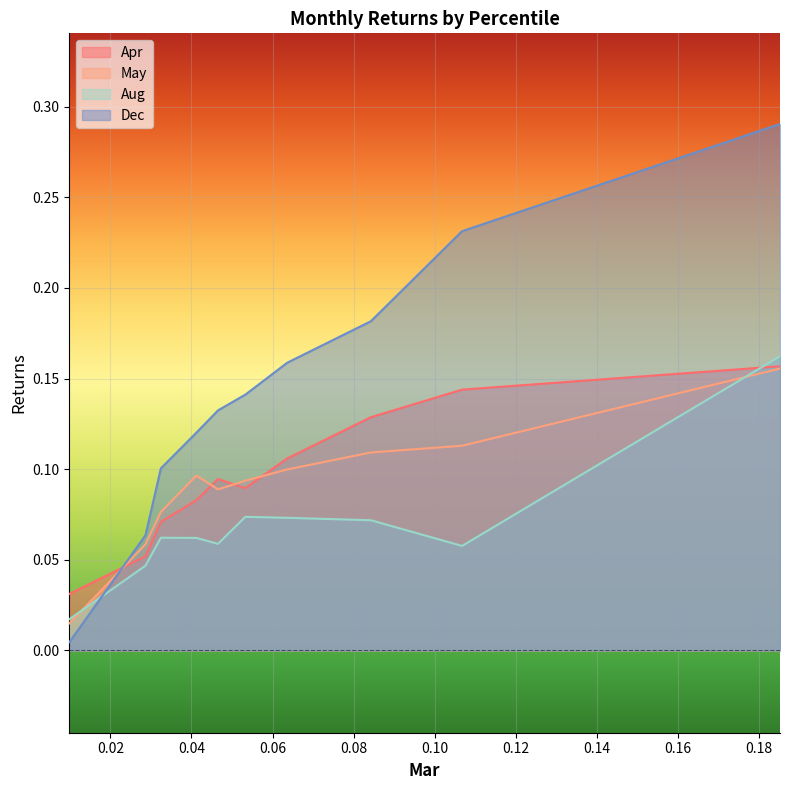

Which series has the largest total across all categories?

Dec